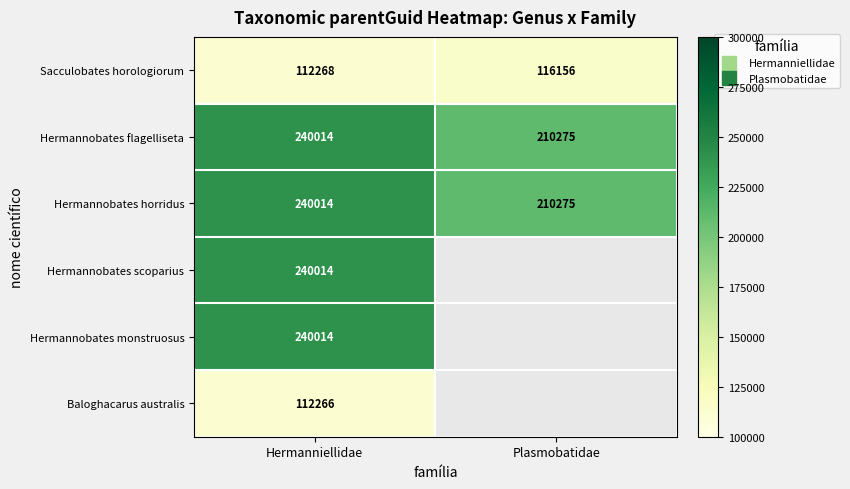

Is the value of Hermannobates scoparius at Hermanniellidae greater than the value of Sacculobates horologiorum at Hermanniellidae?

Yes